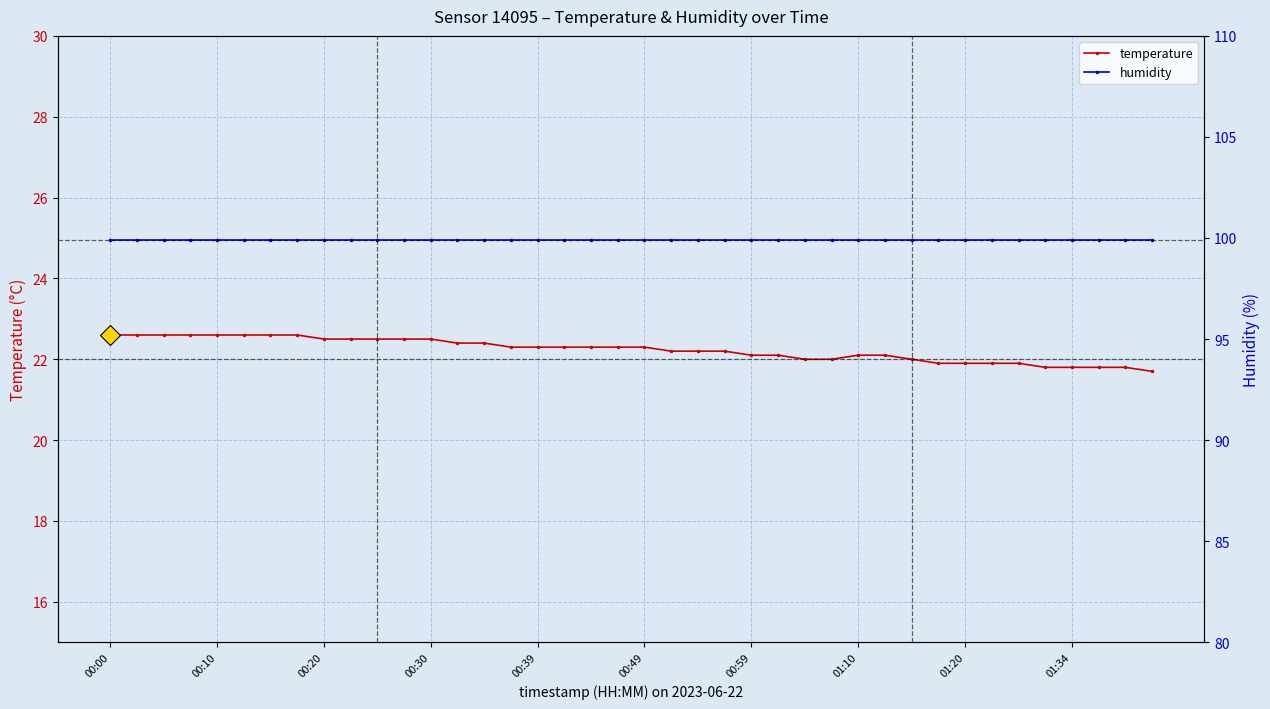

Rank the series by their maximum value, from highest to lowest.

humidity, temperature